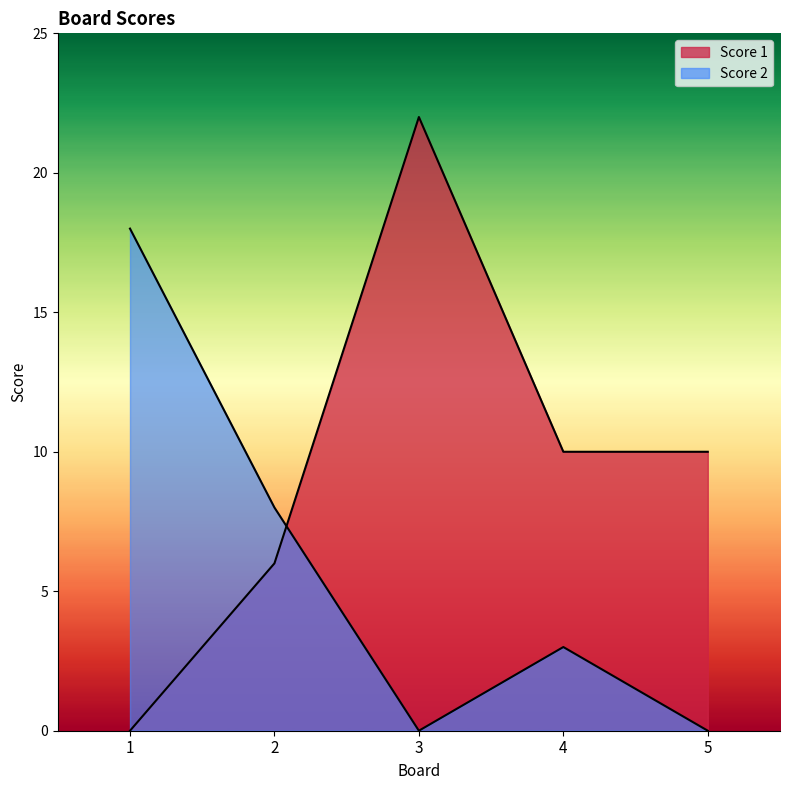

What is the spread (max minus min) of values at 1?

18